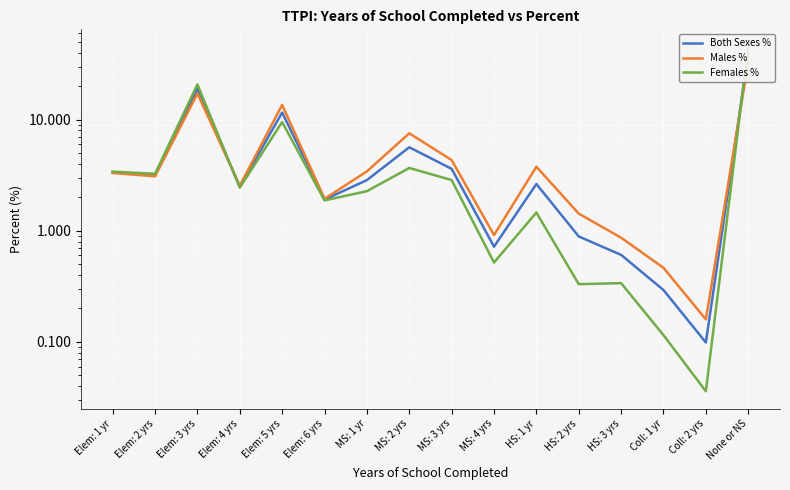

What are all the series names shown in the legend?

Both Sexes %, Males %, Females %